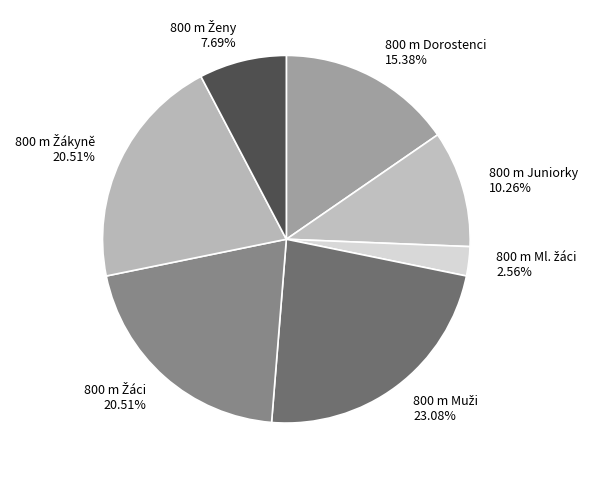

Is there a majority slice in this chart?

No